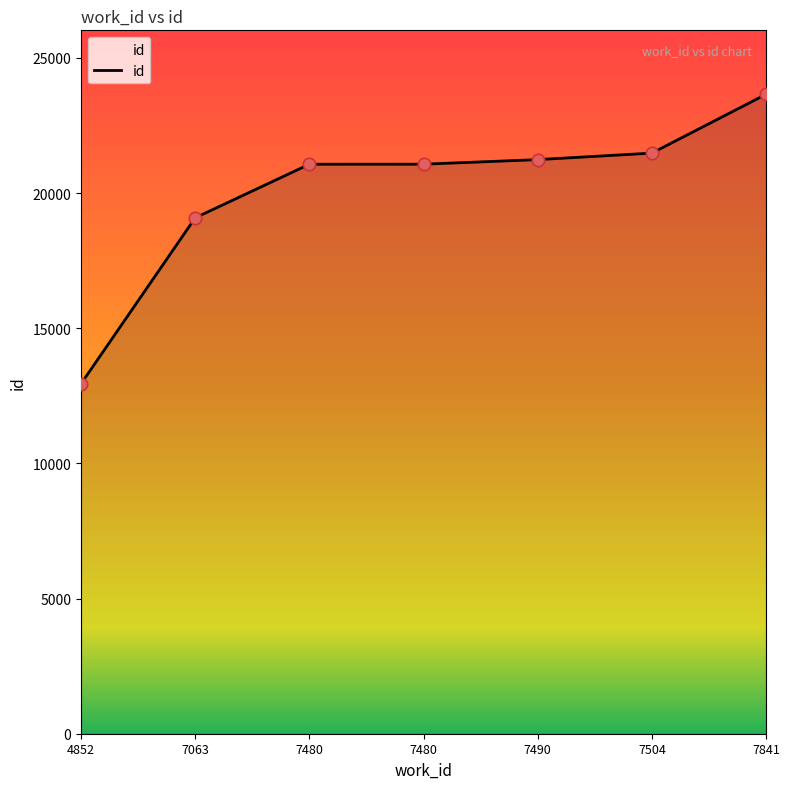

Is this an area chart (filled region under the line)?

Yes